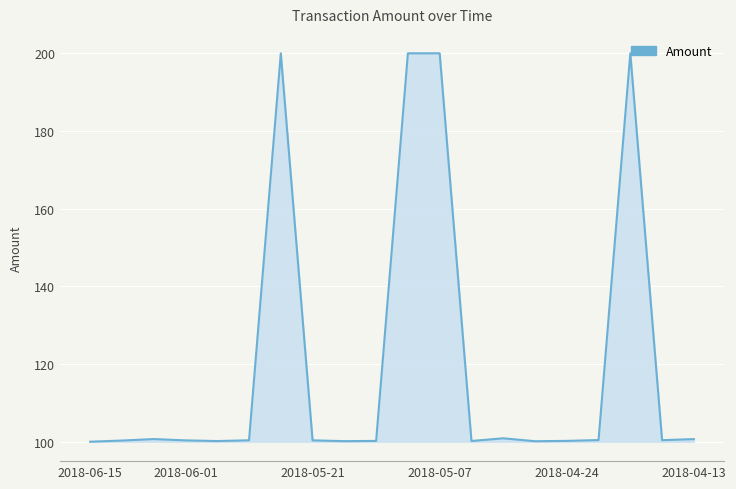

True or false: there are more than 2 points higher than both neighbors.

True